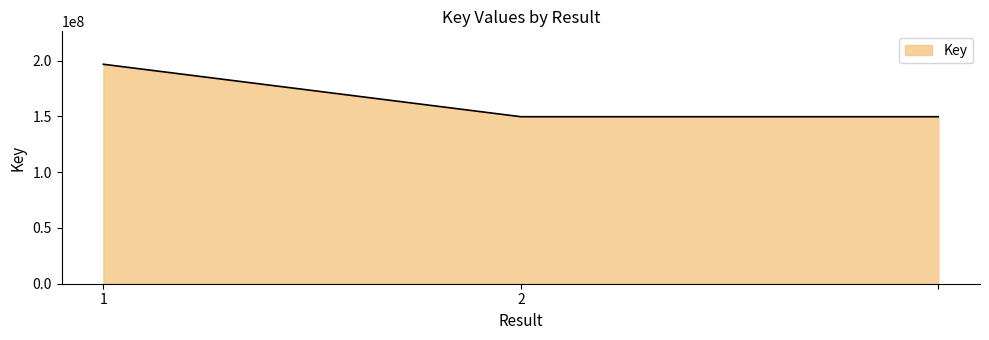

What is the sum of all values?

496242416